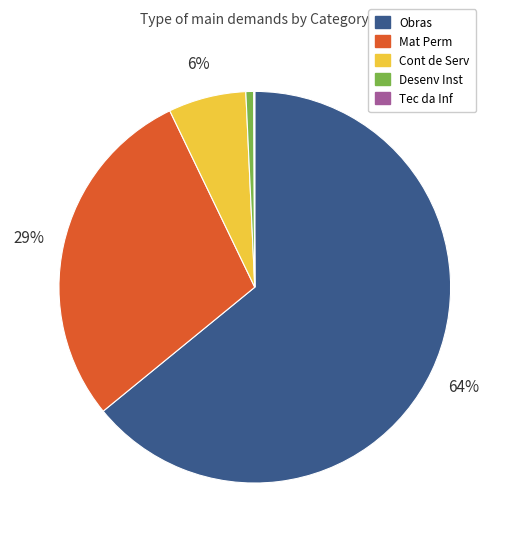

To the nearest percent, what is the average slice percentage?

20%